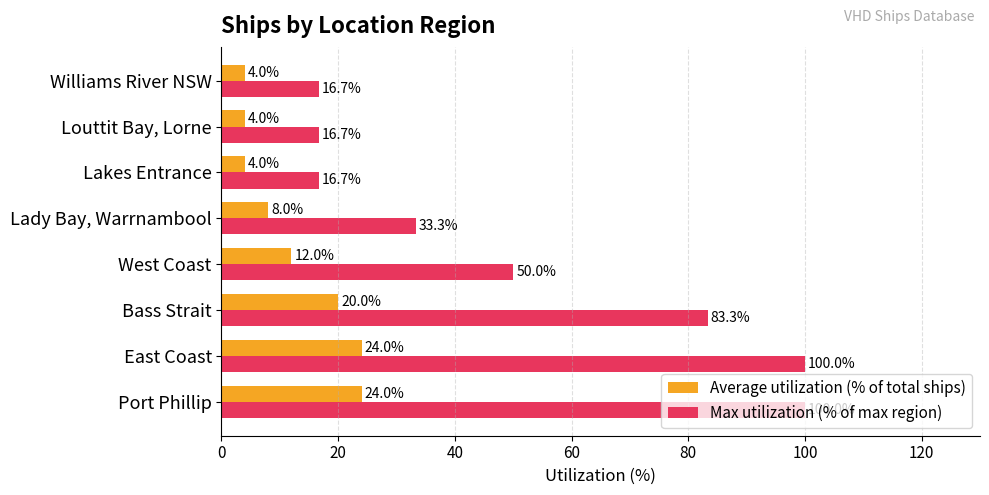

The Average utilization (% of total ships) series shows 12.0 at West Coast. True or false?

True